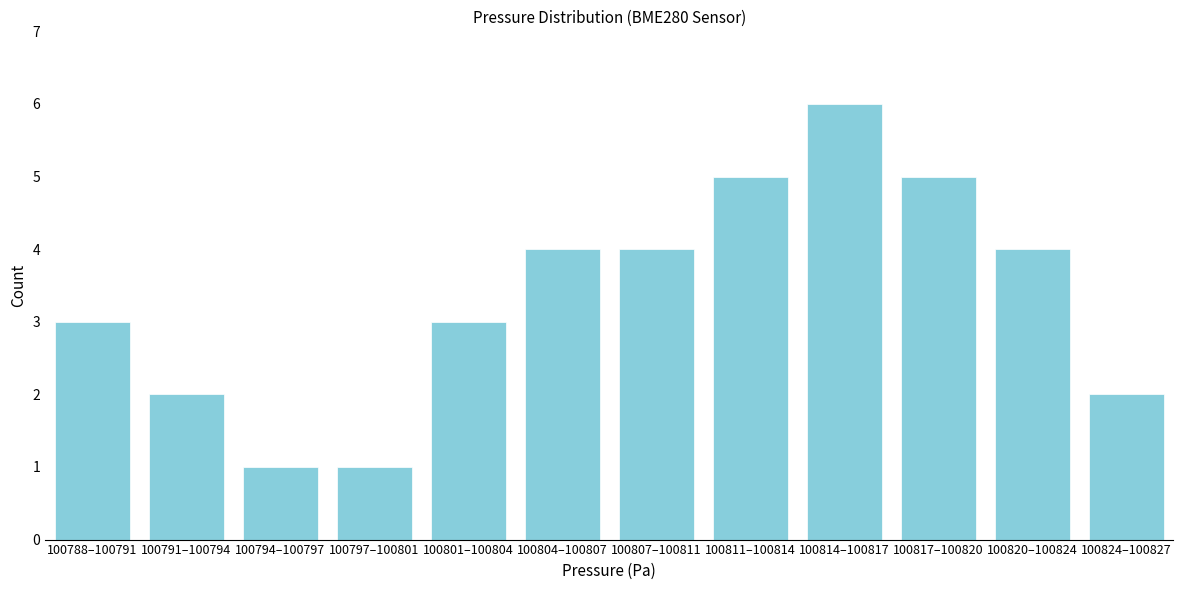

Reading left to right, what are all the values shown in this chart?

100788–100791=3	100791–100794=2	100794–100797=1	100797–100801=1	100801–100804=3	100804–100807=4	100807–100811=4	100811–100814=5	100814–100817=6	100817–100820=5	100820–100824=4	100824–100827=2